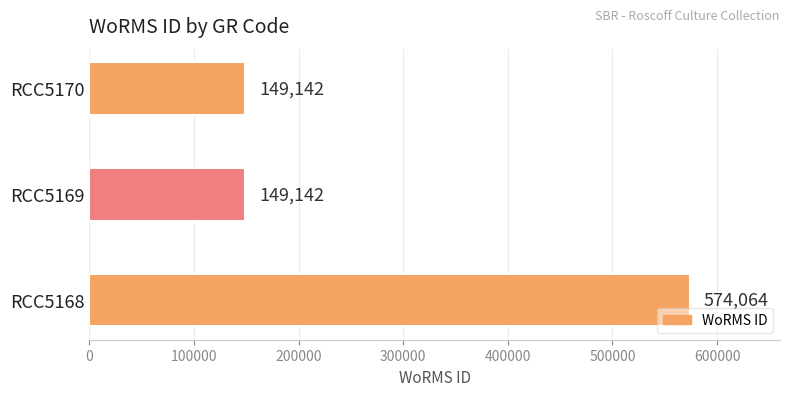

Reading bottom to top, what are all the values shown in this chart?

RCC5168=574064	RCC5169=149142	RCC5170=149142